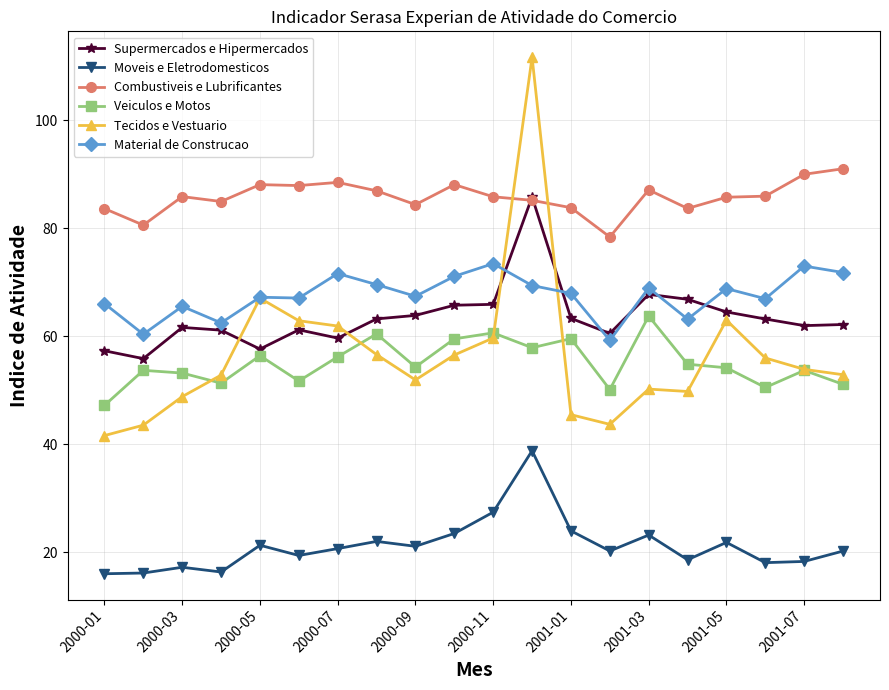

Which series has the largest total across all categories?

Combustiveis e Lubrificantes